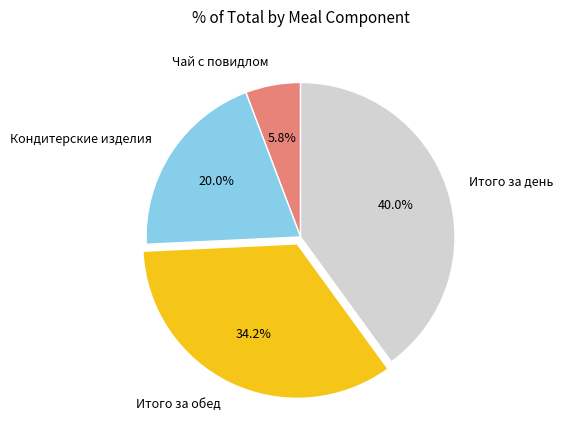

Does Итого за обед represent more than half of the total?

No